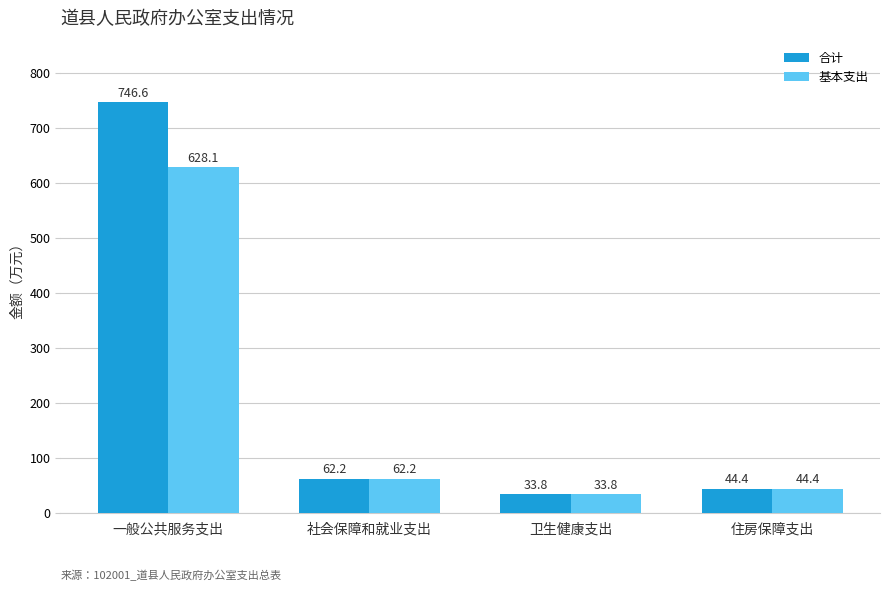

What is the maximum value for 合计?

746.6